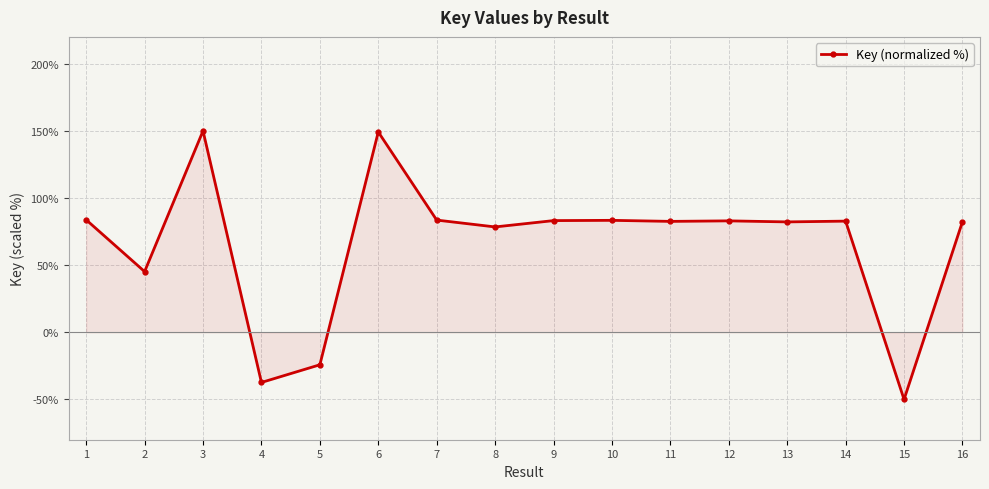

What is the ratio of the value at 2 to the value at 3?

0.3